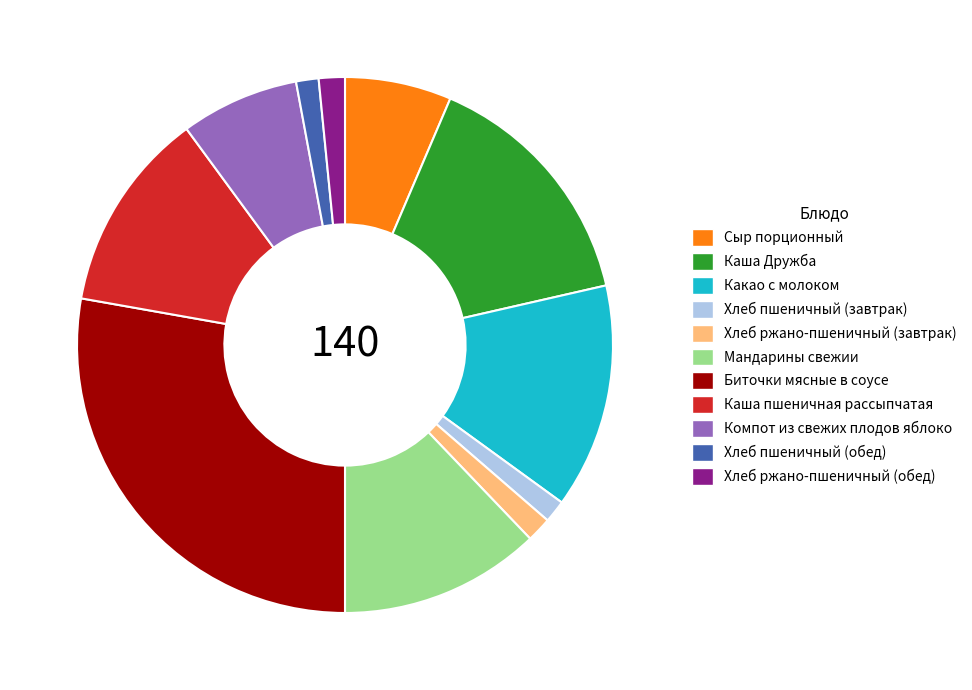

What is the largest slice in the pie chart?

Биточки мясные в соусе